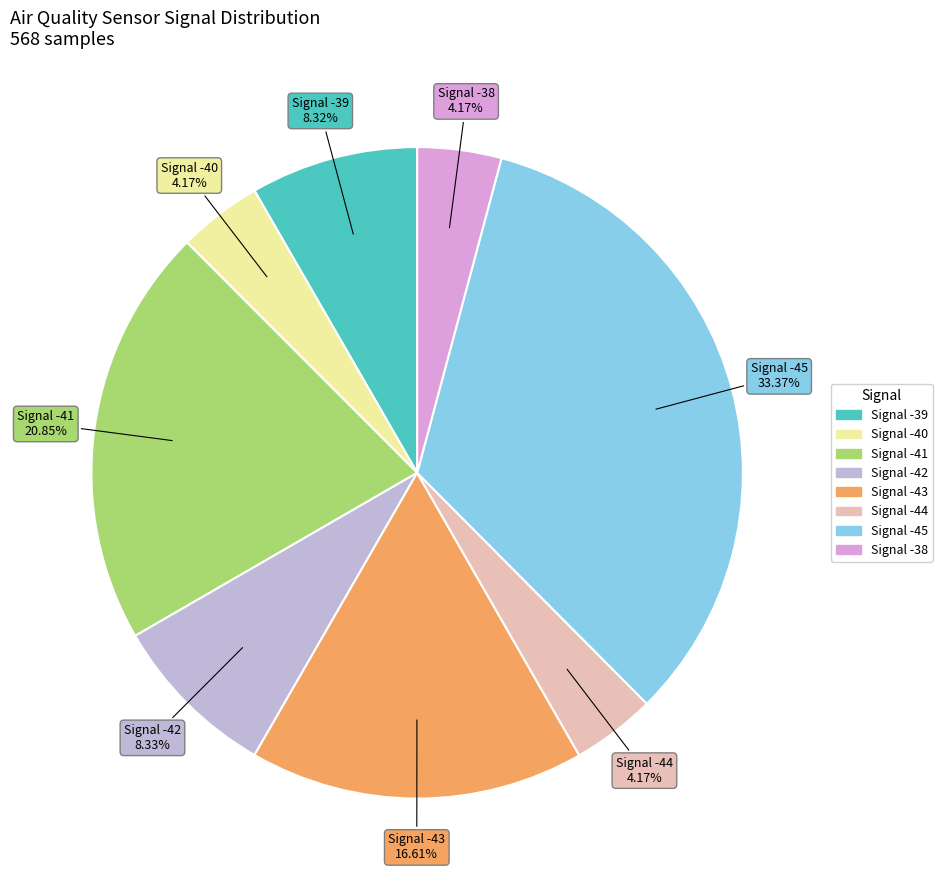

Count the number of slices in the pie.

8